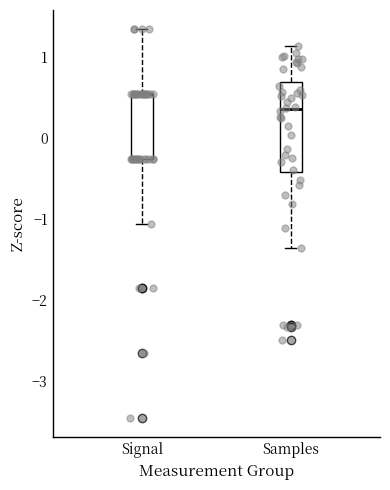

Reading left to right, transcribe this box plot: for each box, give where its median line is, the range the box spans, and where its two whiskers end, as read against the y-axis. The values are not printed on the chart, so give them approximately, as read against the axis.

Signal: median 0.5 (drawn on the box's upper edge), box -0.3 to 0.5, whiskers -1.1 to 1.3
Samples: median 0.3, box -0.4 to 0.7, whiskers -1.4 to 1.1